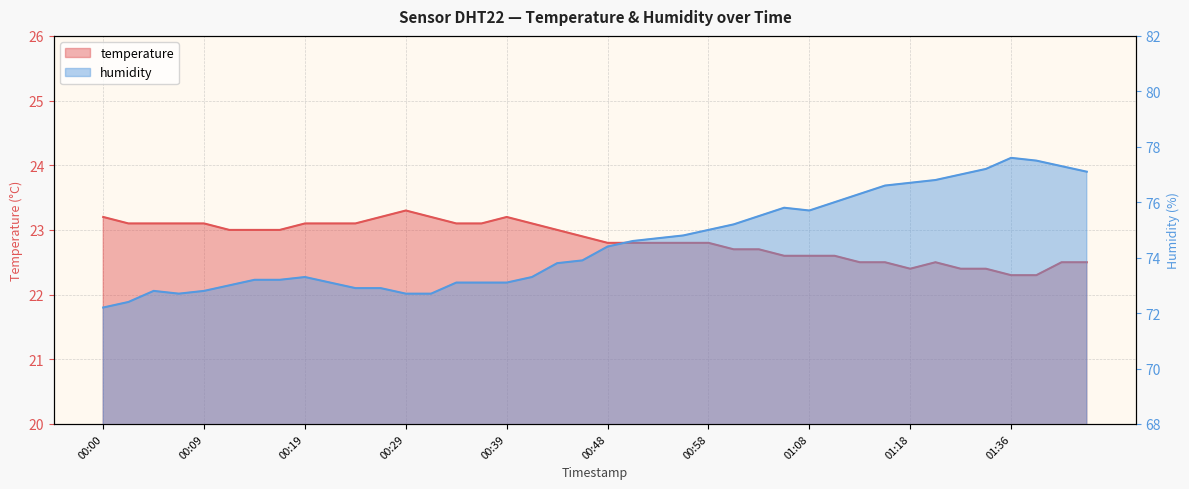

What is the label of the 2nd point from the right?

01:41